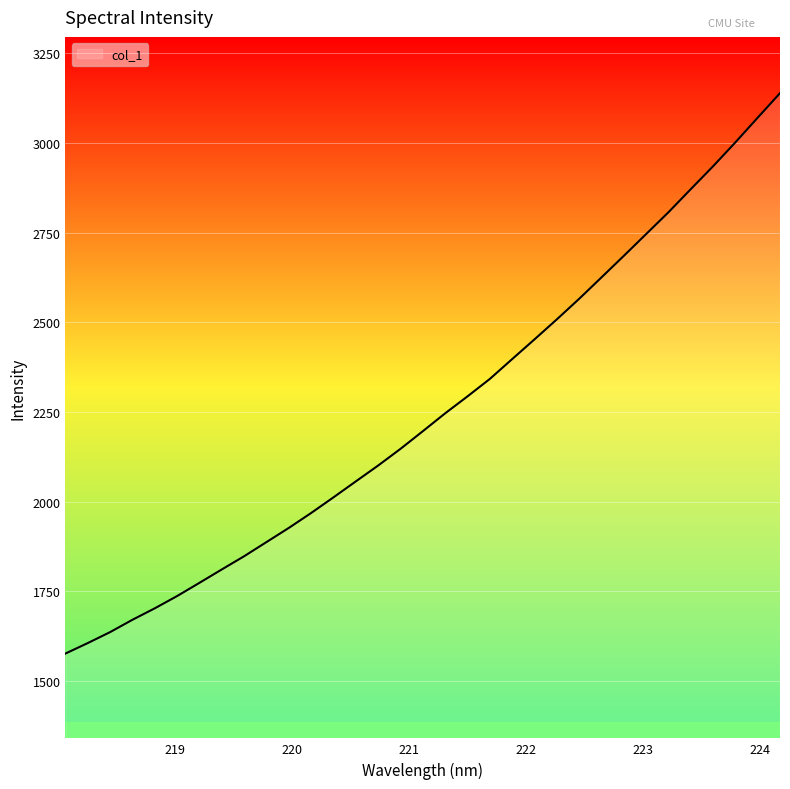

What is the difference between the maximum and minimum values?

1562.7